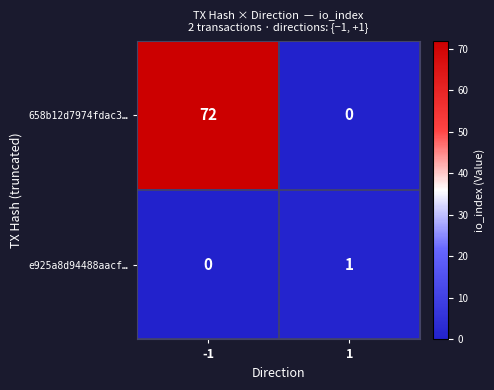

Reading left to right, transcribe all the data shown in this chart.

658b12d7974fdac3…: 72	0
e925a8d94488aacf…: 0	1